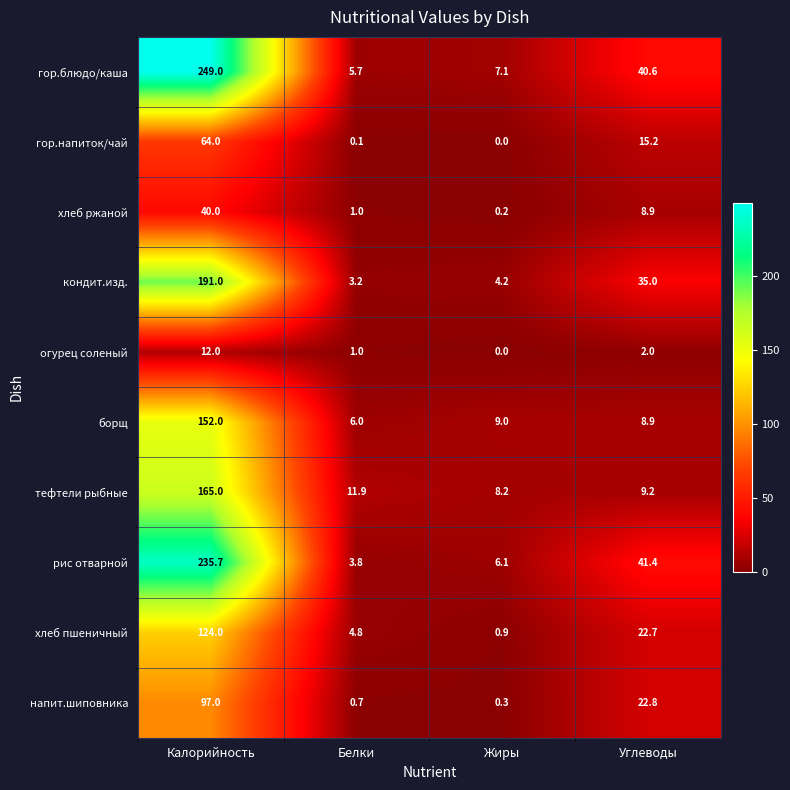

Which series has the largest range (max minus min)?

гор.блюдо/каша